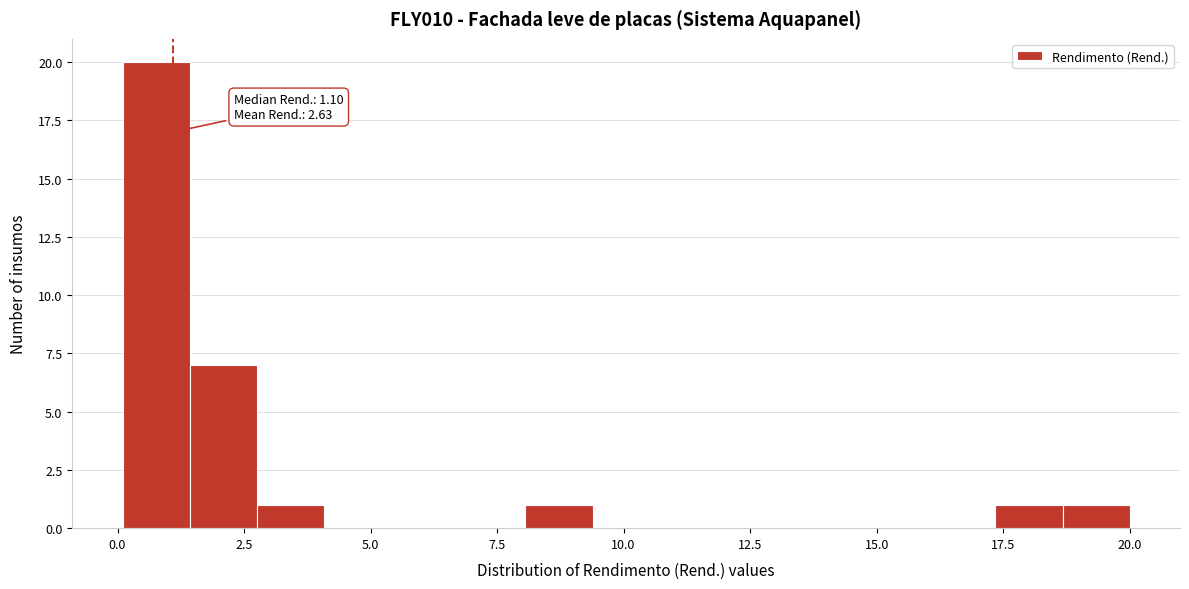

Read against the x-axis, roughly where is the centre of the tallest bar?

1.0